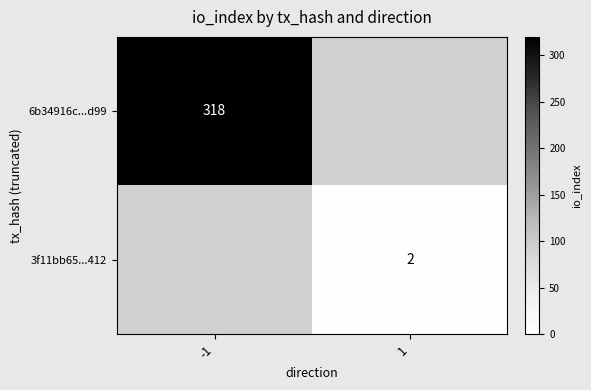

True or false: 3f11bb65...412 has a value of 2 at 1.

True